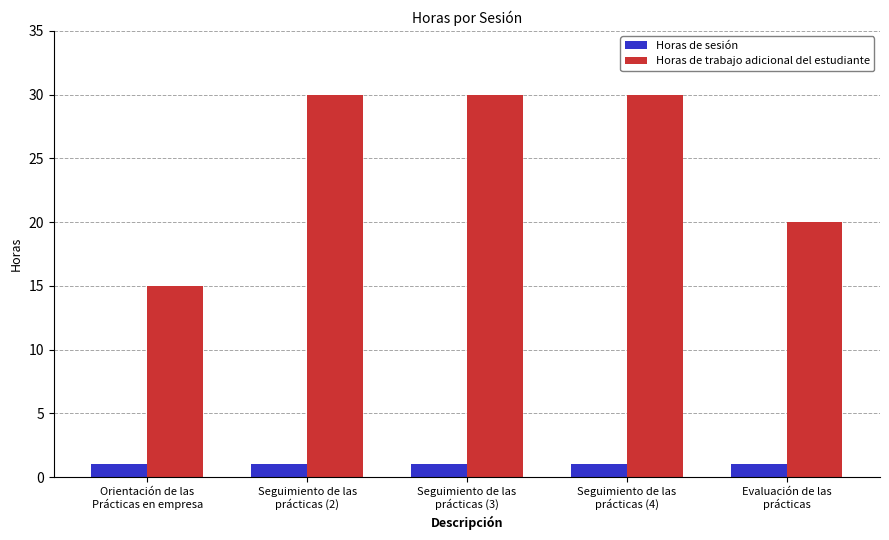

Which series has the widest spread of values?

Horas de trabajo adicional del estudiante